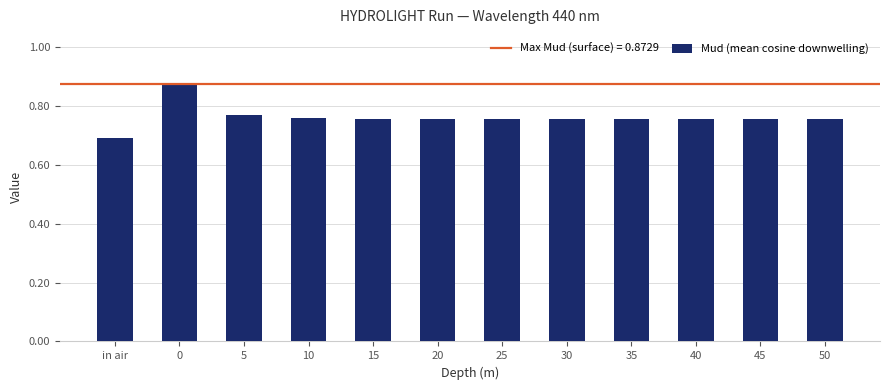

Which category has the lowest value across all series?

in air